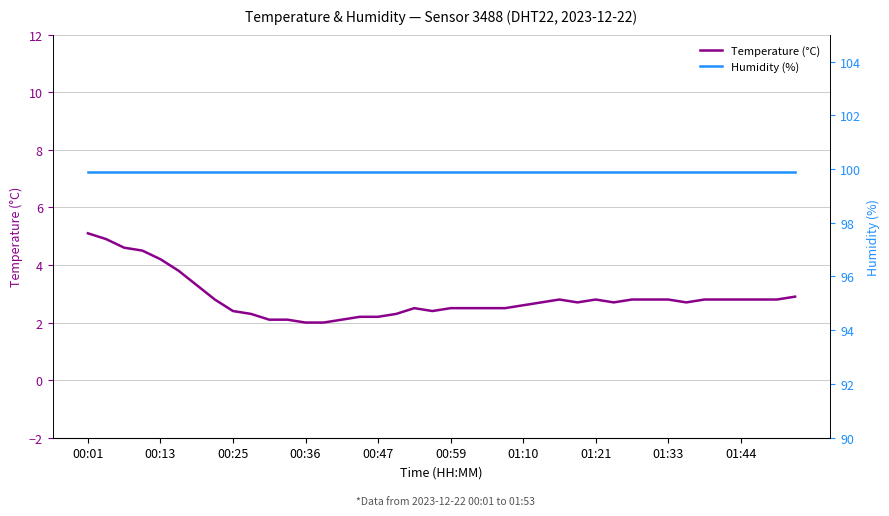

Which series has the largest total across all categories?

Humidity (%)